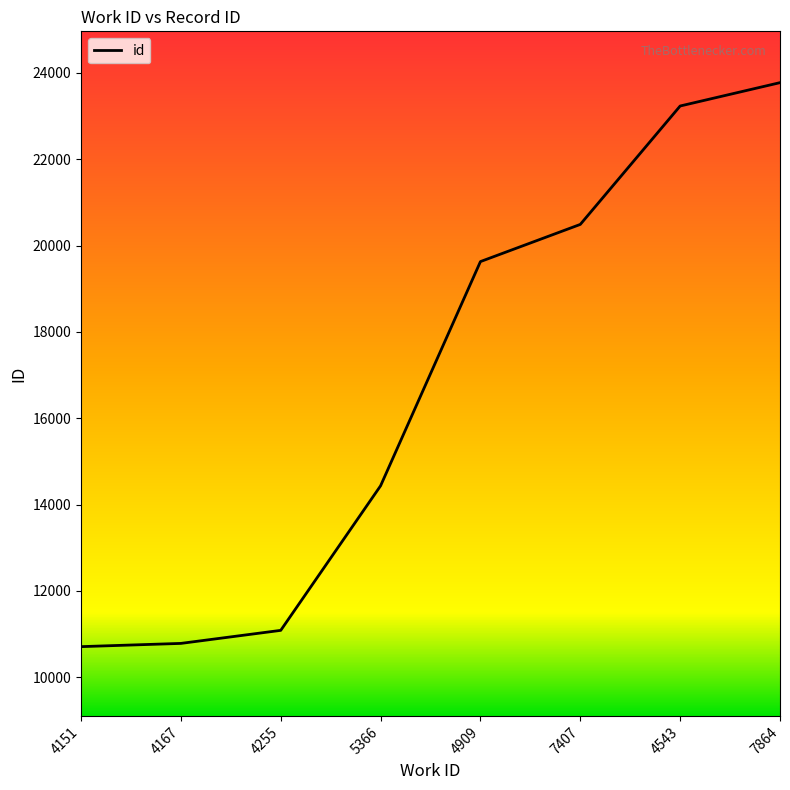

True or false: there are more than 0 points higher than both neighbors.

False